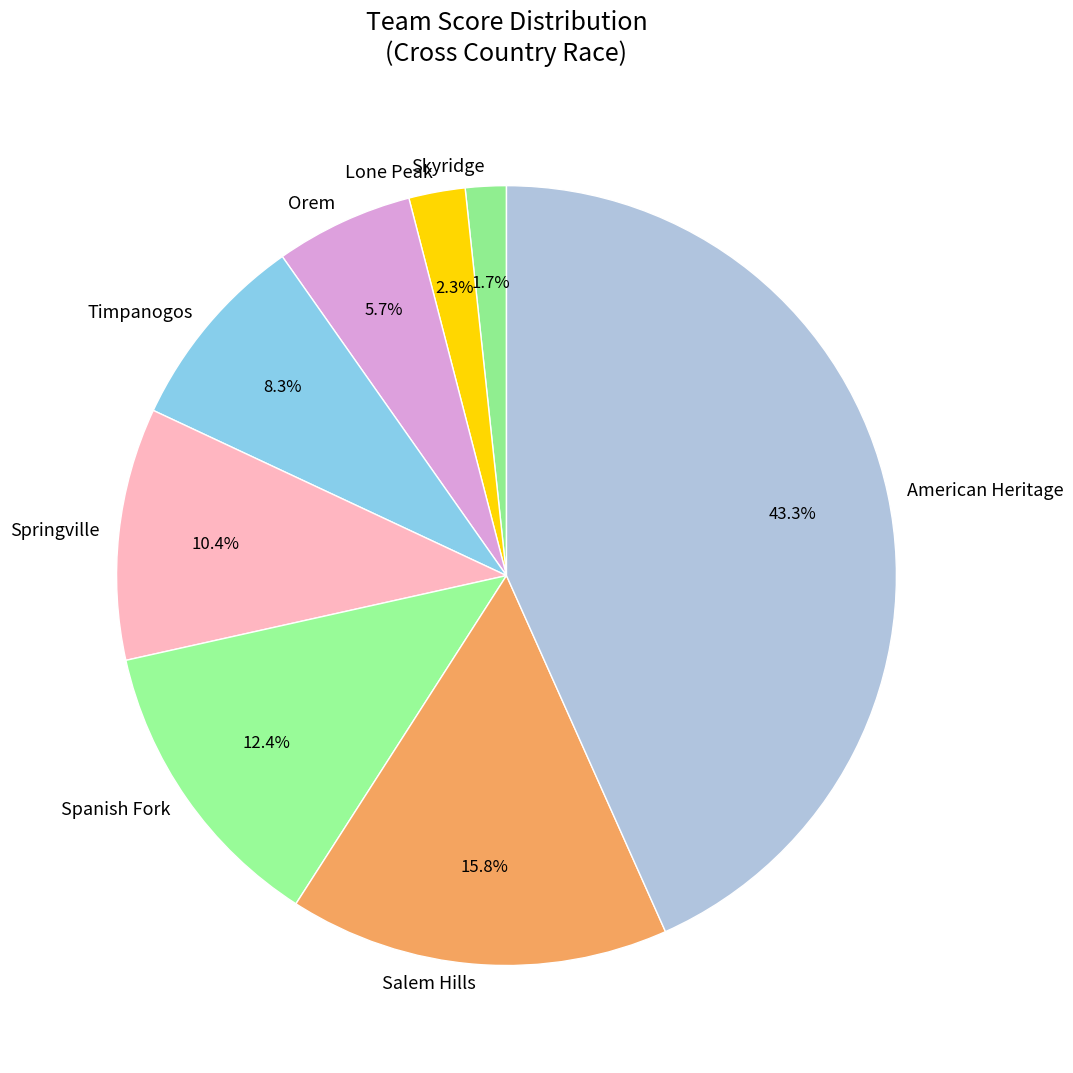

What percentage do Skyridge and Springville together represent?

12.1%